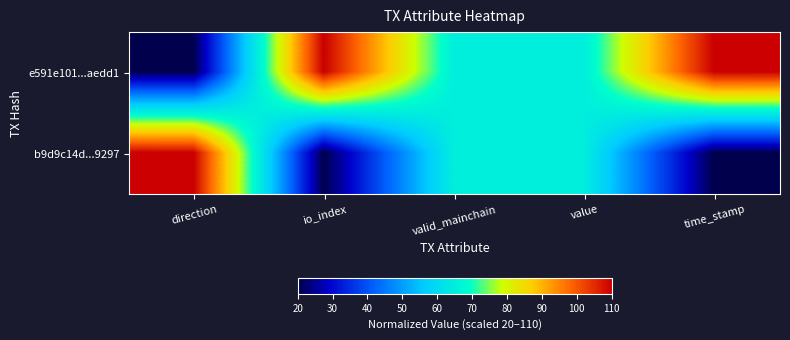

Which series has the largest total across all categories?

e591e101...aedd1